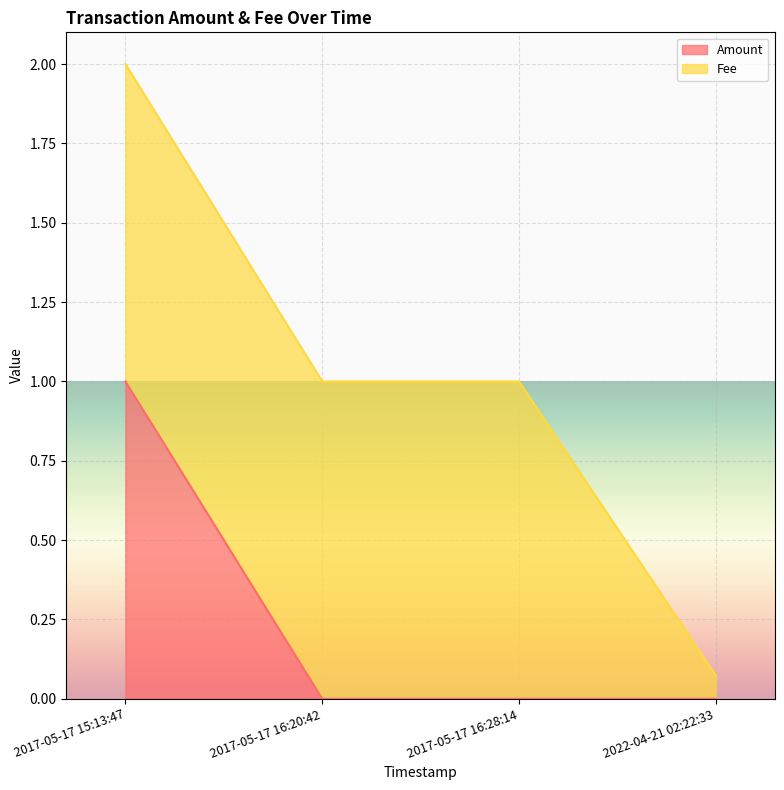

What is the maximum value for Amount?

1.0